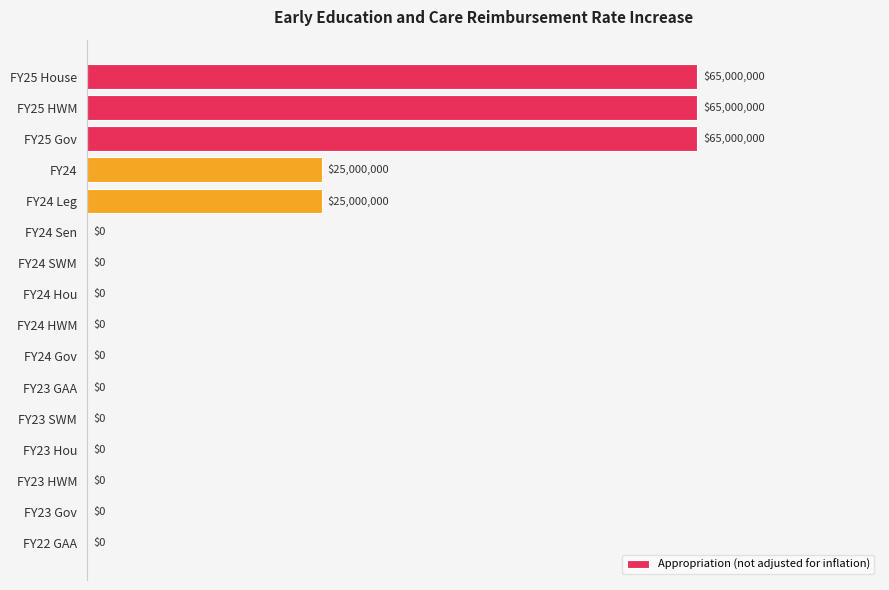

What is the sum of the values at FY25 House and FY23 SWM?

100.0